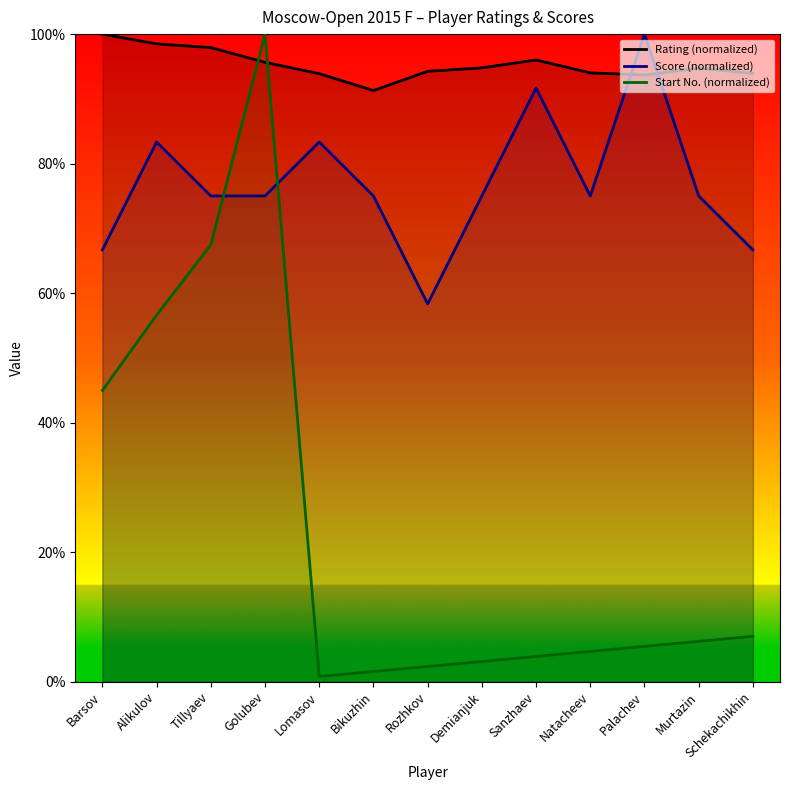

At how many categories does at least one series exceed 98?

4